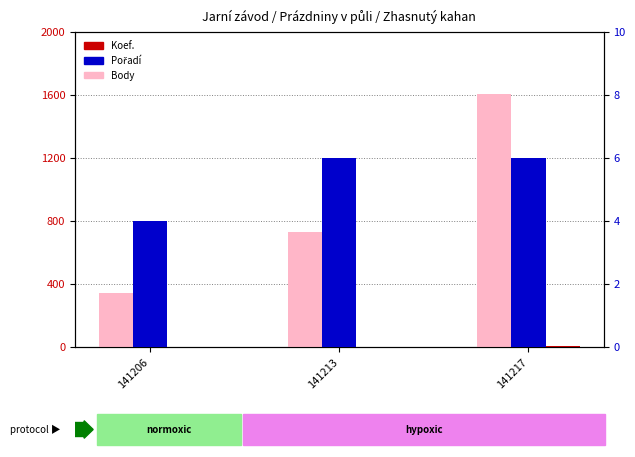

Is it true that Koef. equals 2 at 141217?

False